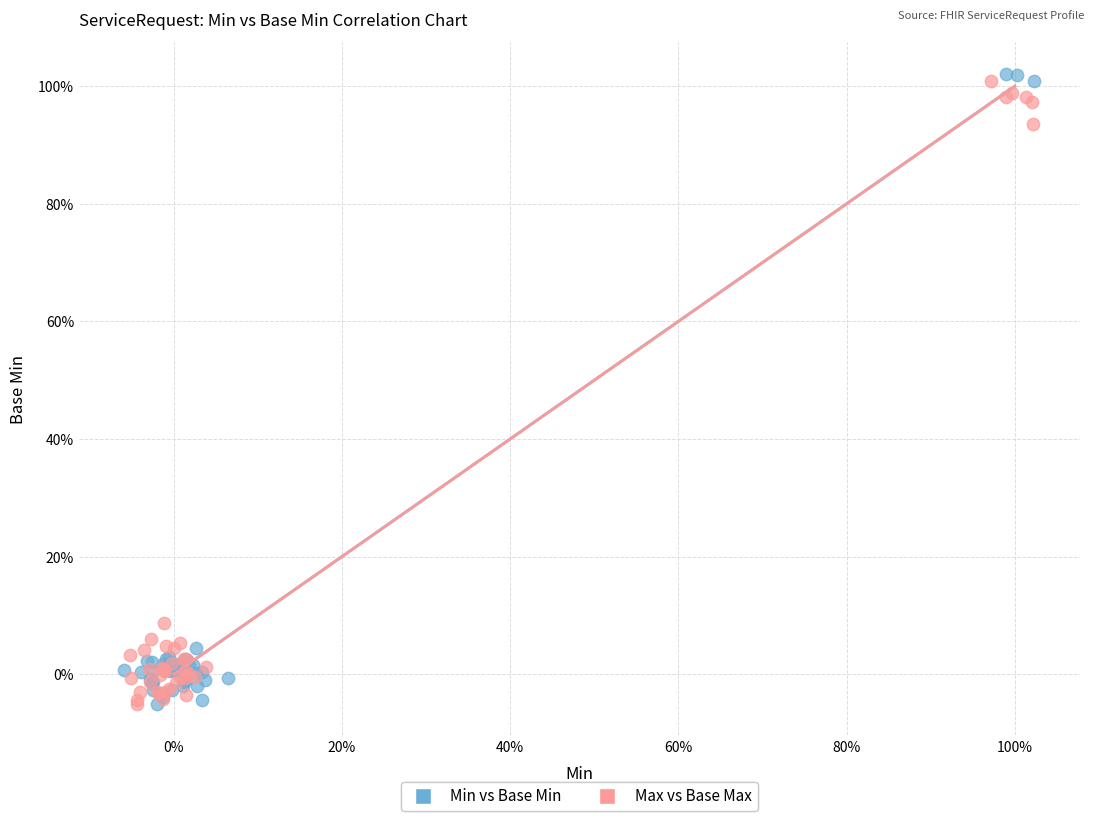

Which series has the widest spread of Y values?

Min vs Base Min